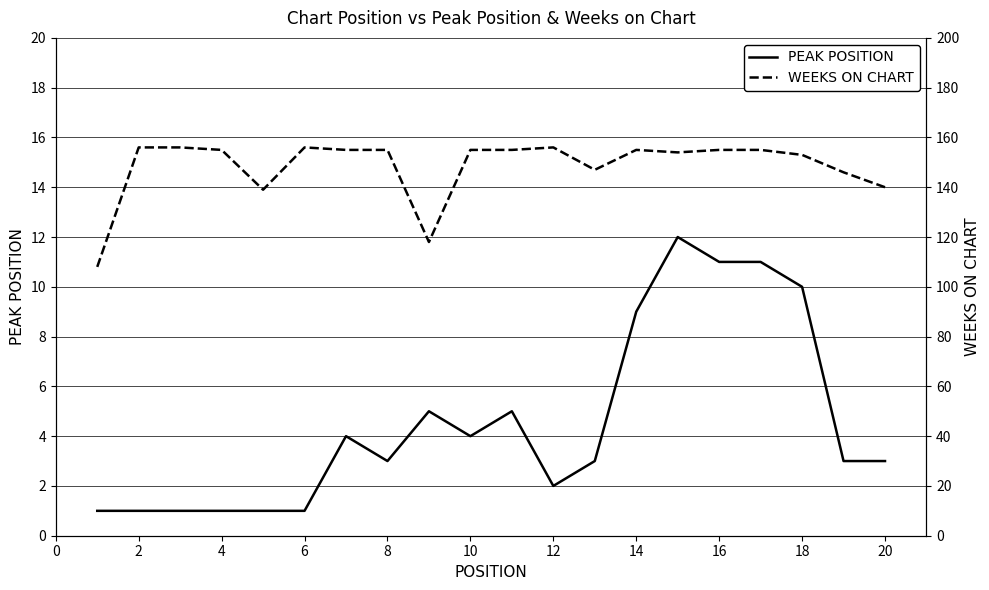

Is this an area chart (filled region under the line)?

No